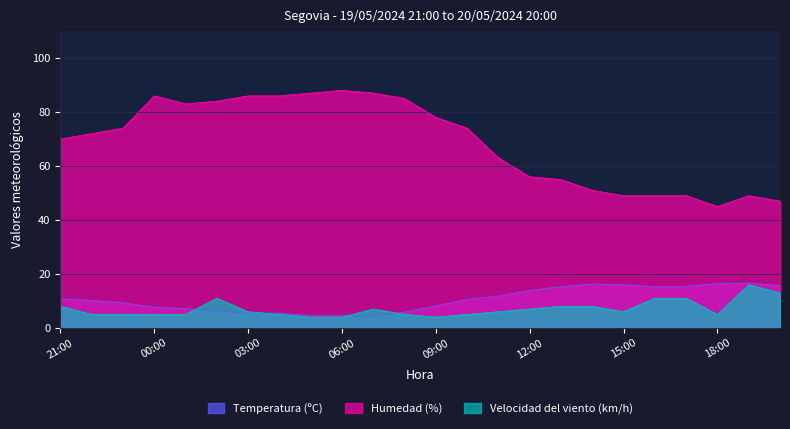

True or false: Humedad (%) and Temperatura (ºC) cross at least once.

False